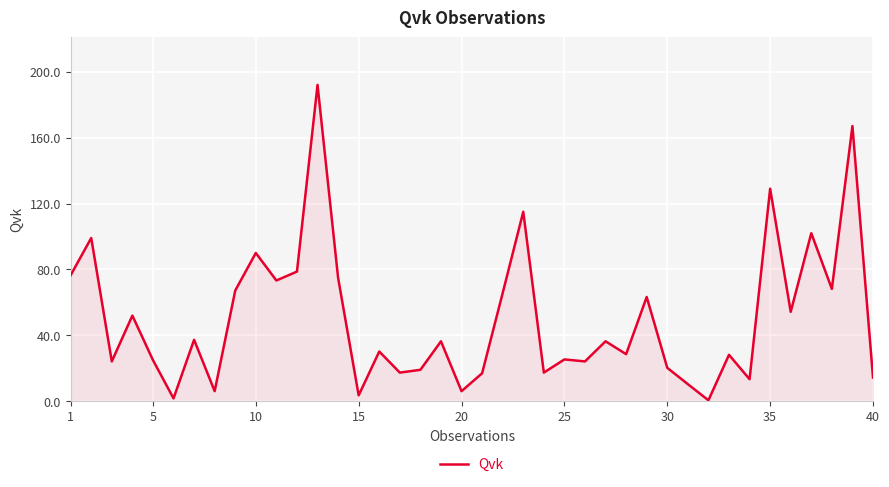

What is the greatest value displayed?

192.0